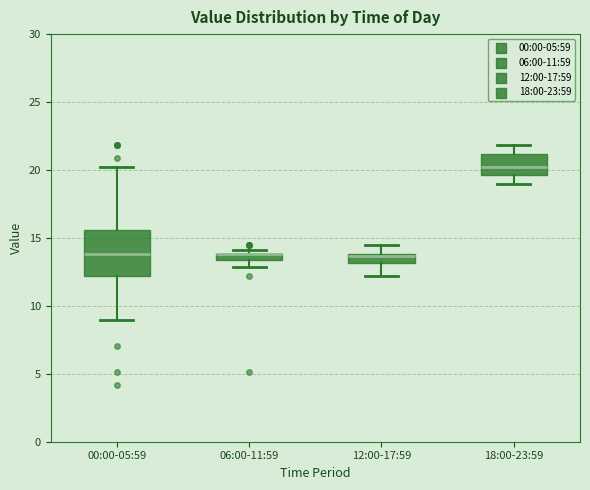

Where does the lower whisker of the box for 12:00-17:59 end on the y-axis? The values are not printed on the chart, so give them approximately, as read against the axis.

12.0